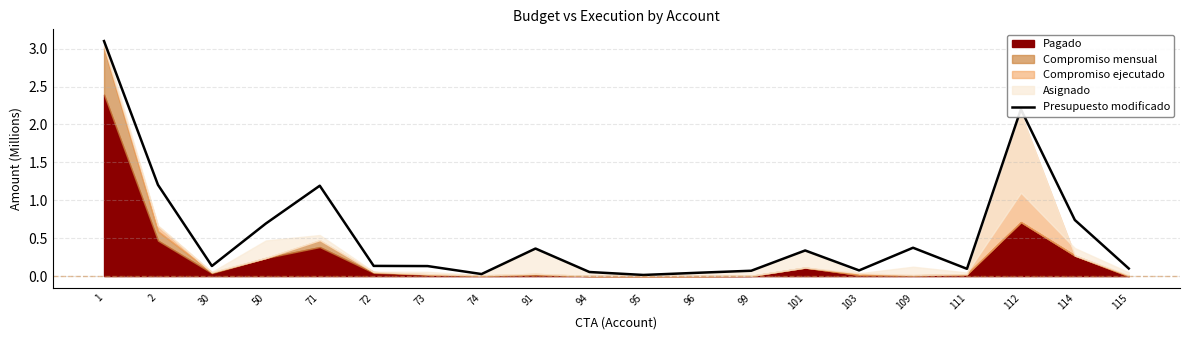

At which category does the chart reach its minimum across all series?

95